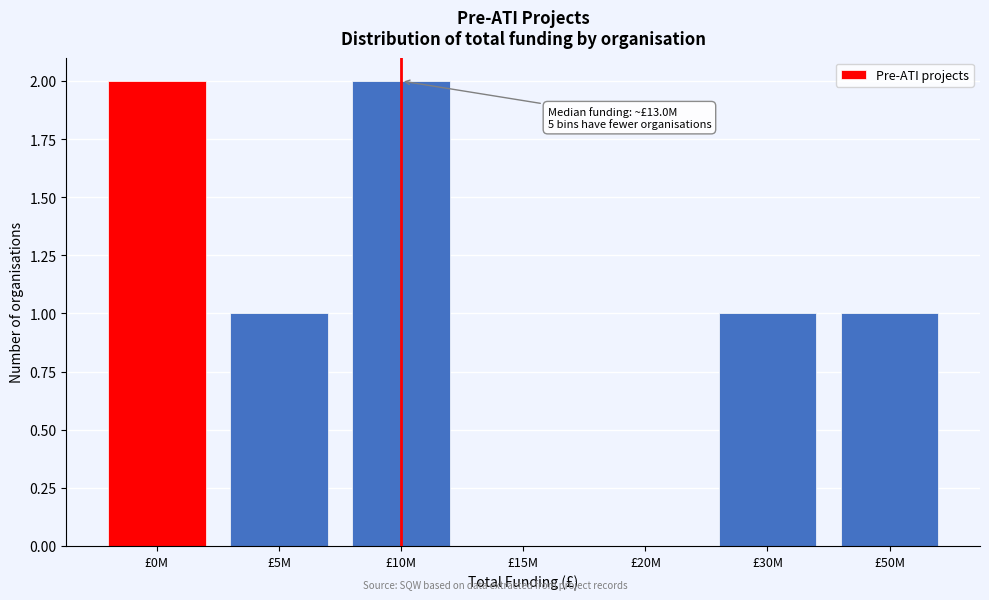

Reading left to right, what are all the values shown in this chart?

£0M=2	£5M=1	£10M=2	£15M=0	£20M=0	£30M=1	£50M=1